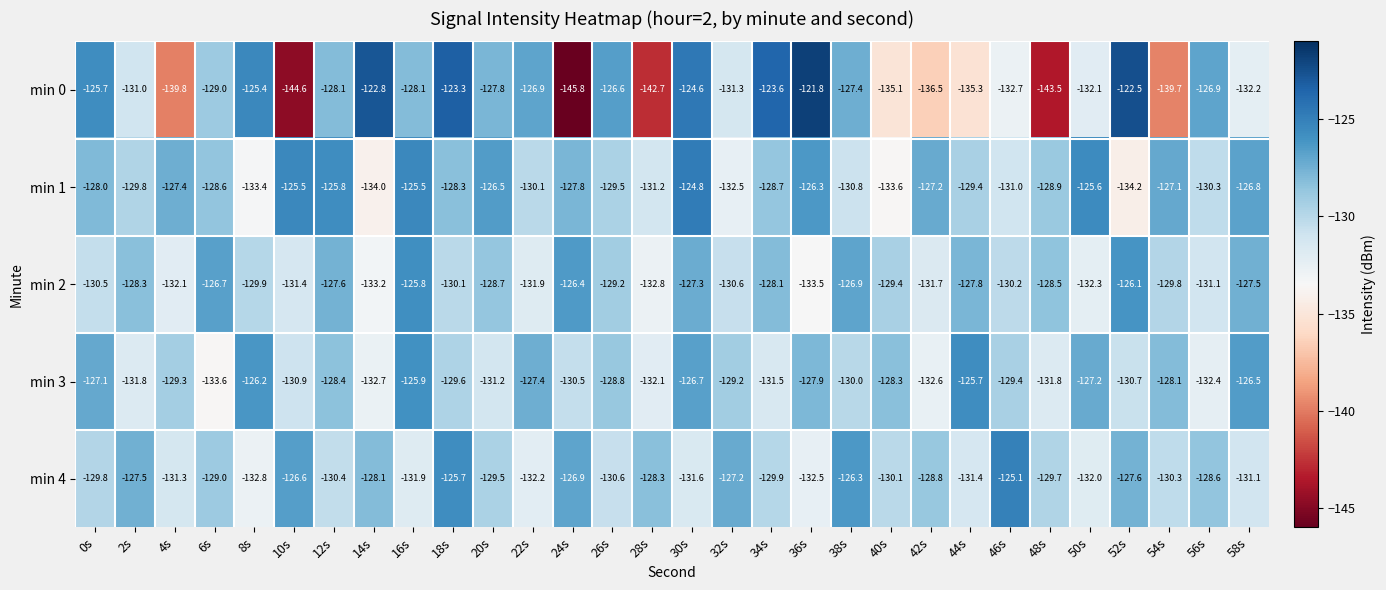

Between 6s and 50s, which series saw the biggest shift?

min 3